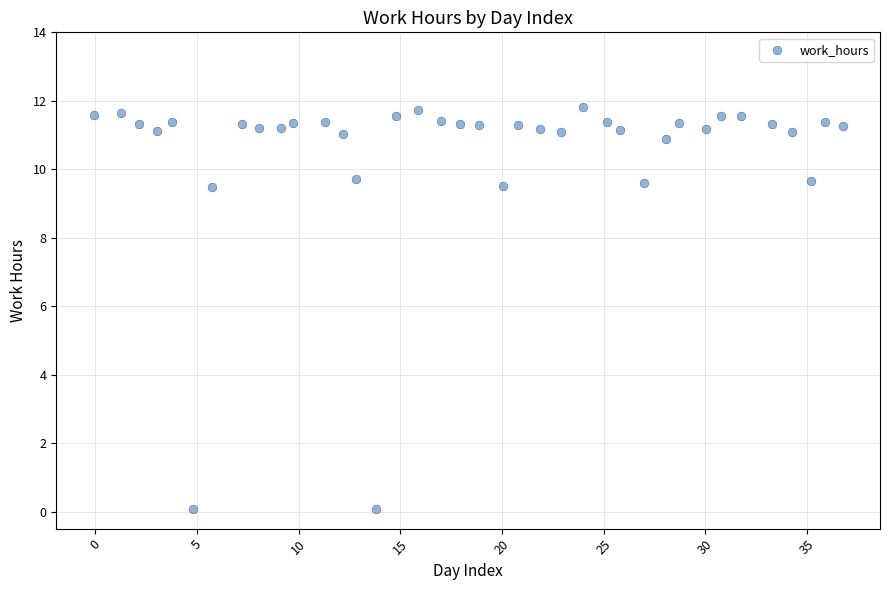

What is the range of Y values (max minus min)?

11.7